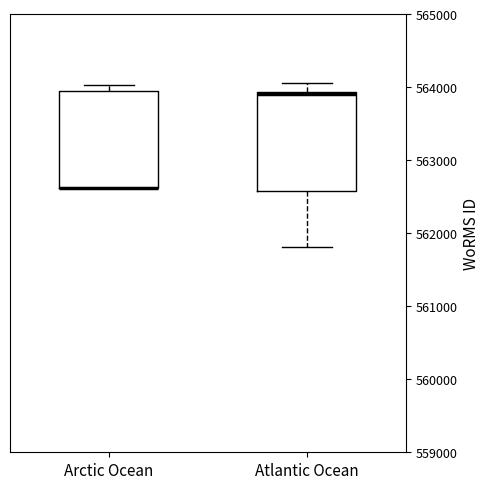

Reading left to right, transcribe this box plot: for each box, give where its median line is, the range the box spans, and where its two whiskers end, as read against the y-axis. The values are not printed on the chart, so give them approximately, as read against the axis.

Arctic Ocean: median 562600 (drawn on the box's lower edge), box 562600 to 563900, whiskers 562600 to 564000
Atlantic Ocean: median 563900, box 562600 to 563900, whiskers 561800 to 564100